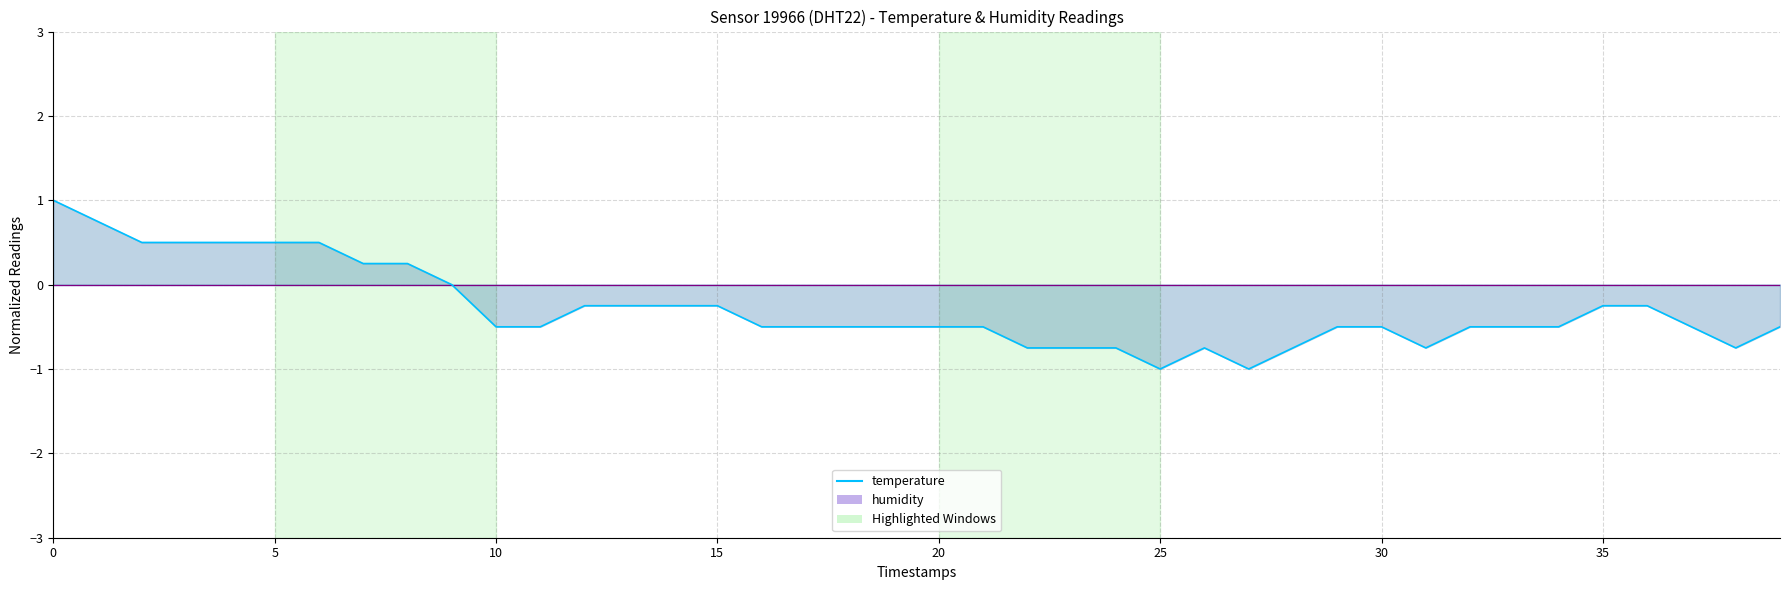

Is it true that the value at 0 is 1.0?

True